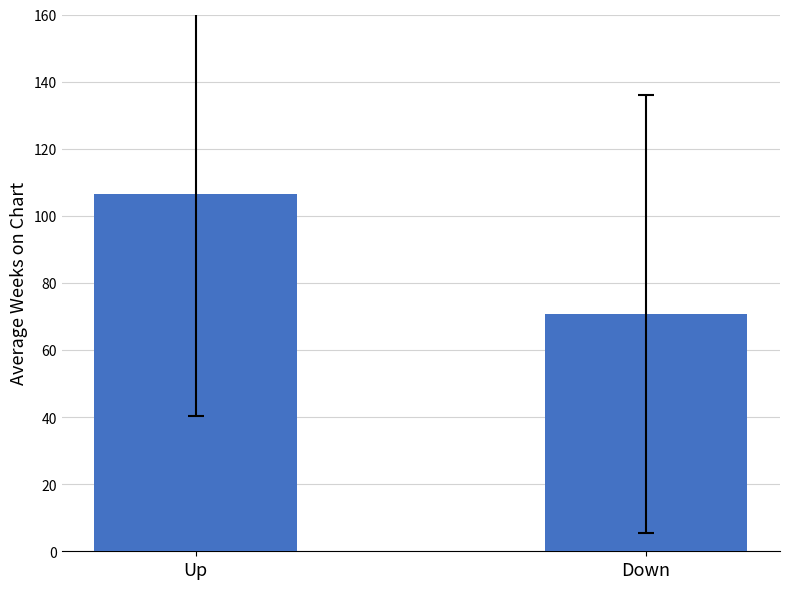

Rank the categories by value from highest to lowest.

Up, Down